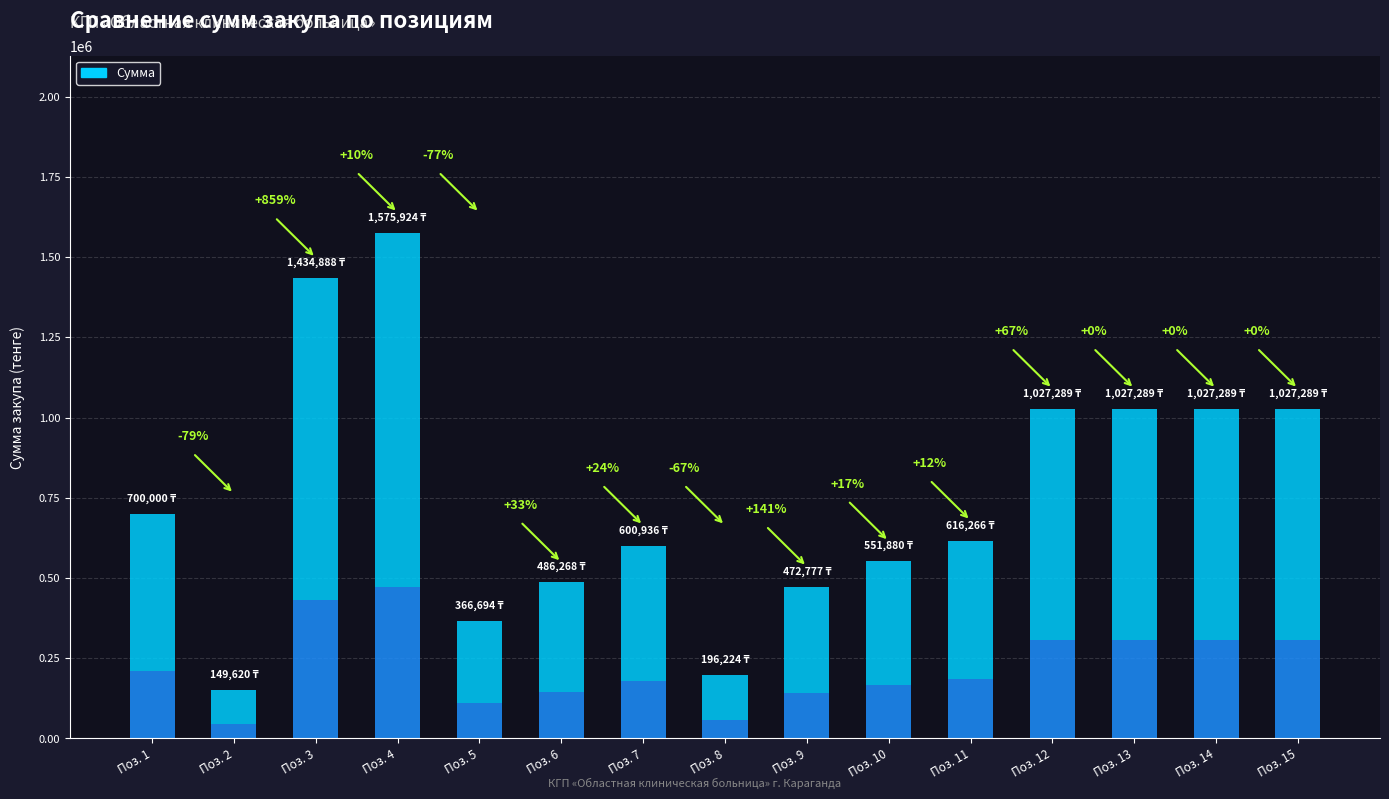

Read the value at 2.

149620.0